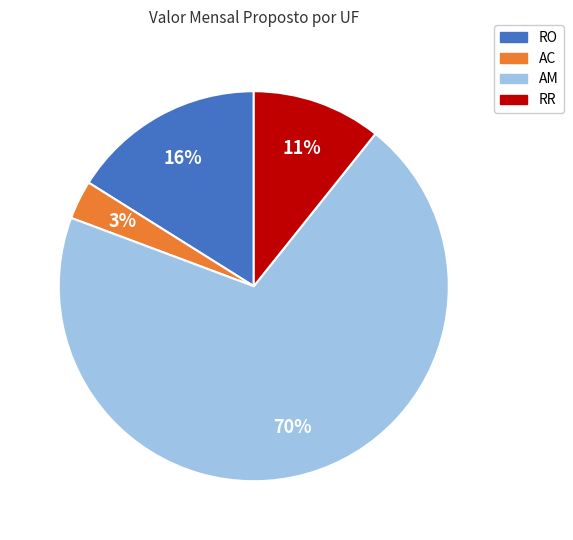

To the nearest percent, what is the difference between the largest and smallest slice percentages?

67%